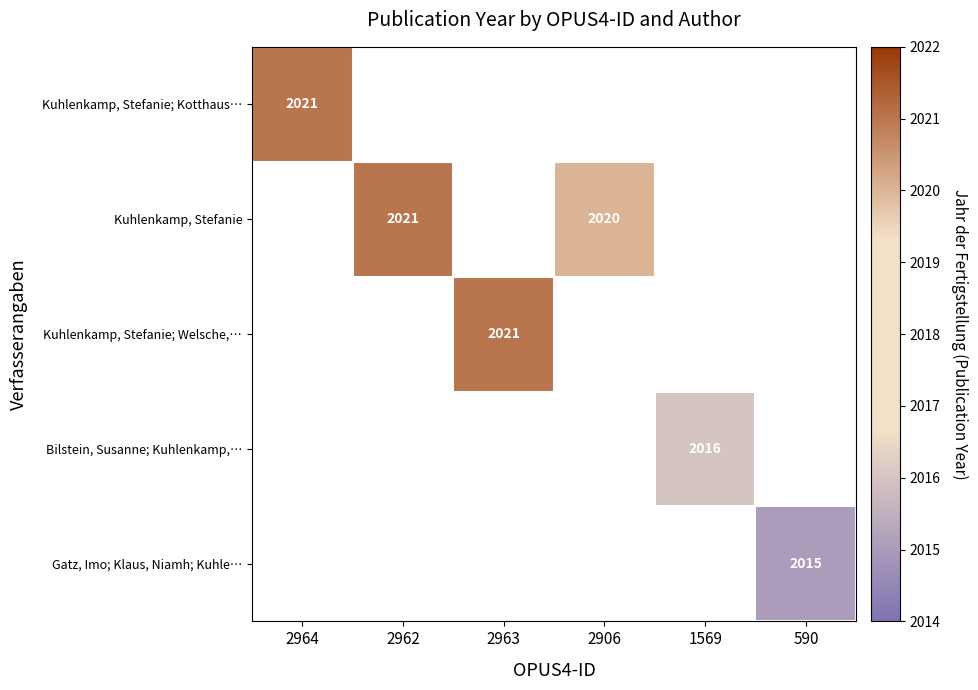

Is it true that Kuhlenkamp, Stefanie equals 2020 at 2906?

True